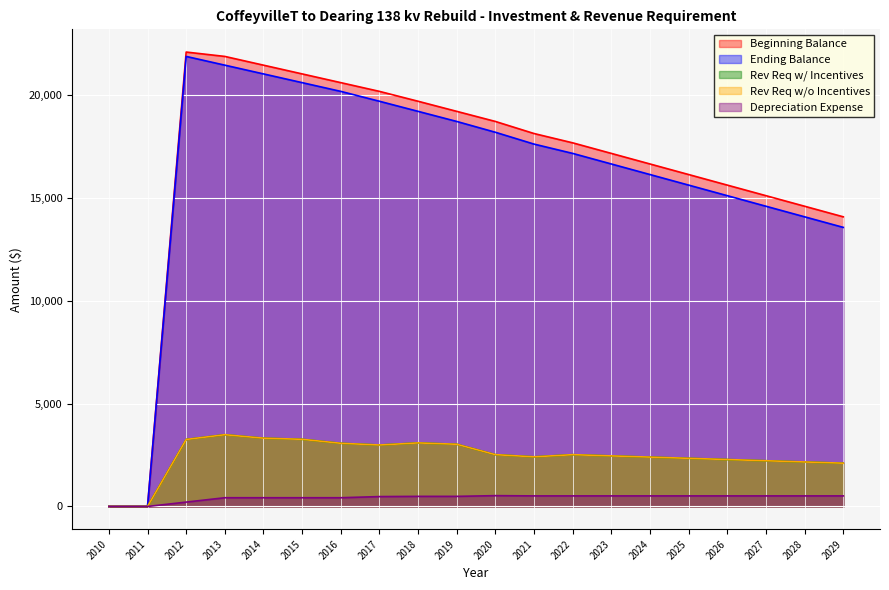

Which category has the highest value in the Depreciation Expense series?

2020